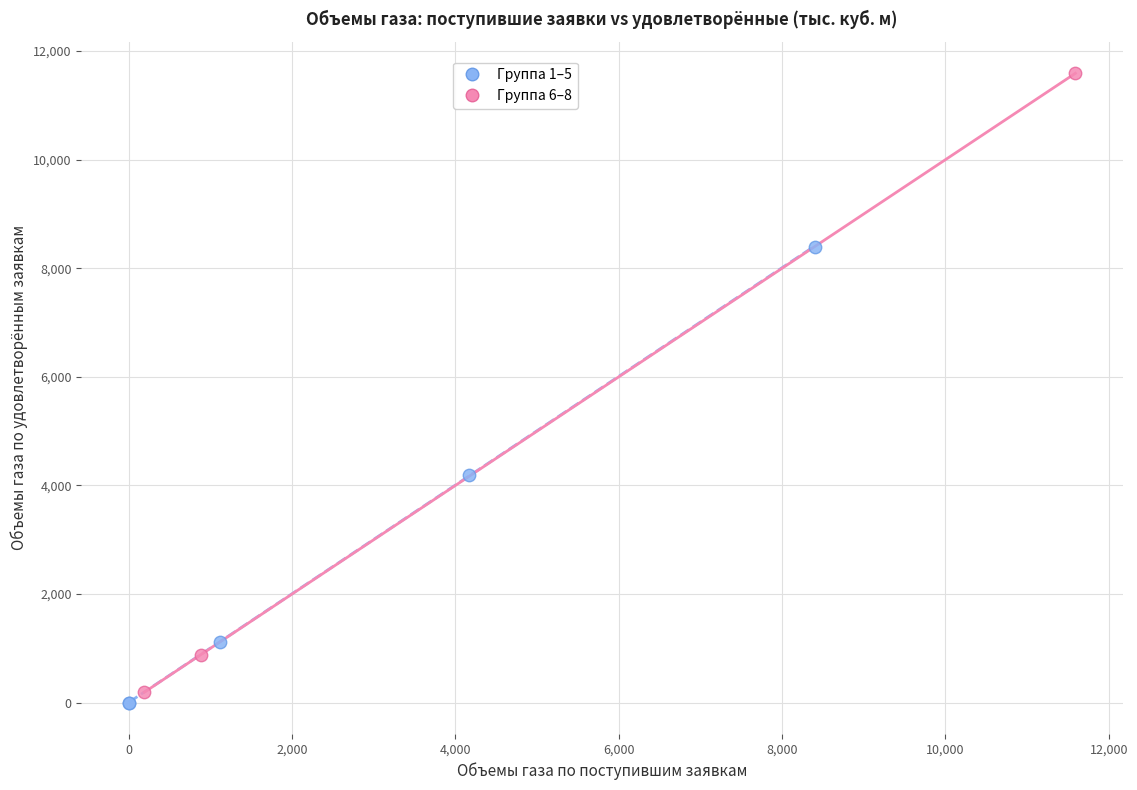

Which series has the widest spread of Y values?

Группа 6–8